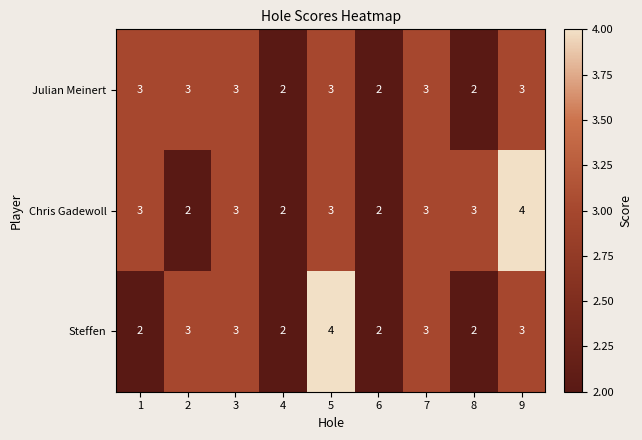

Between 1 and 8, which series saw the biggest shift?

Julian Meinert